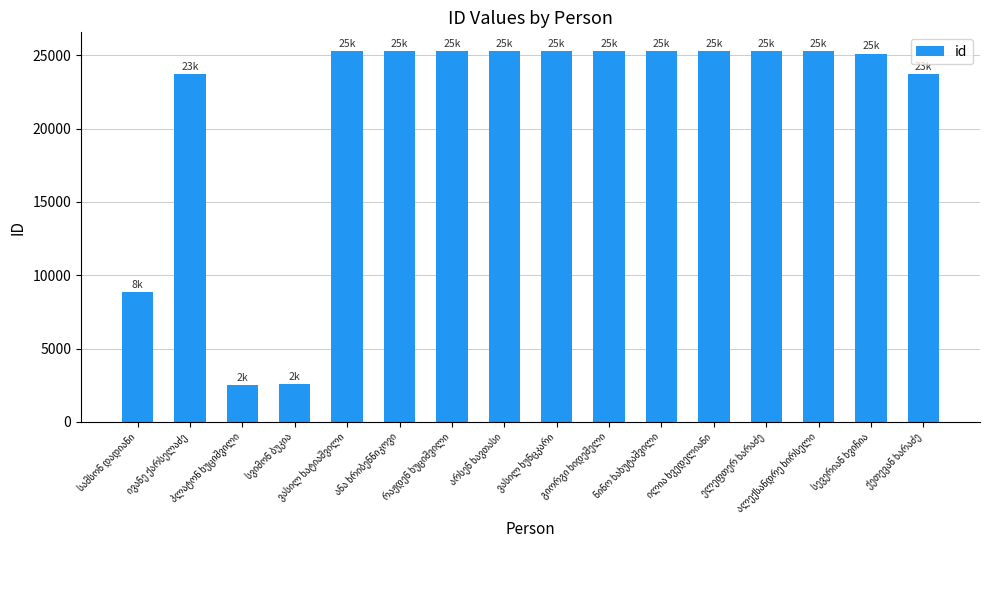

How many series are shown in this chart?

1